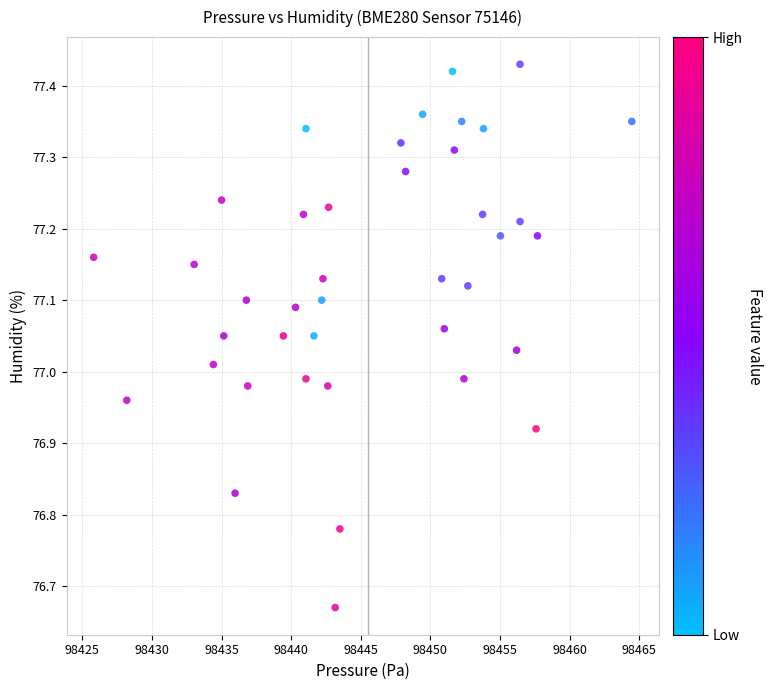

What is the range of Y values (max minus min)?

0.8